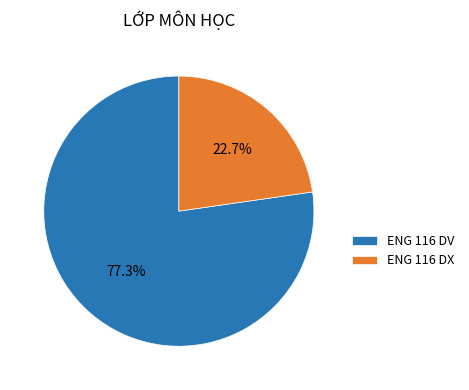

To the nearest percent, what is the combined percentage of ENG 116 DV and ENG 116 DX?

100%